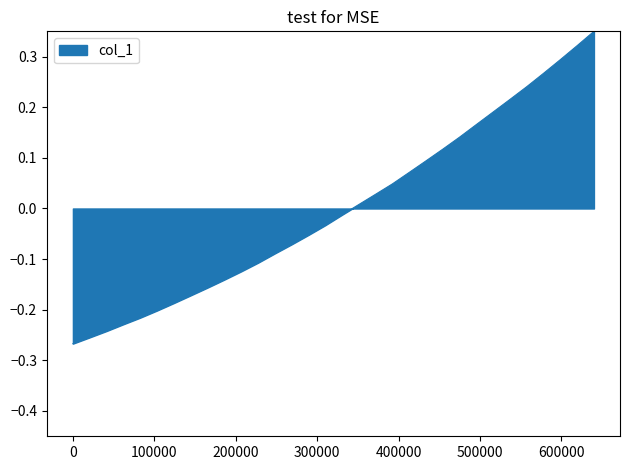

Does the chart have visible grid lines?

No